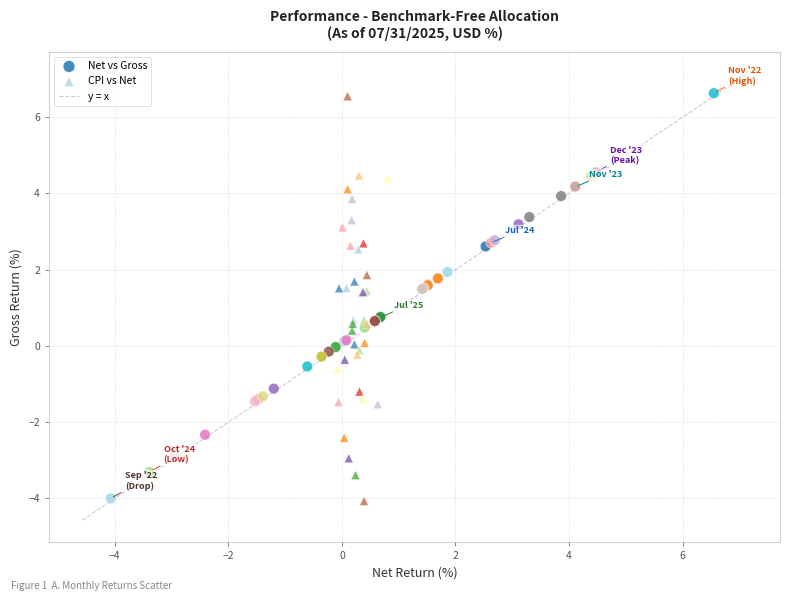

Which series has the largest Y range (max minus min)?

Net vs Gross